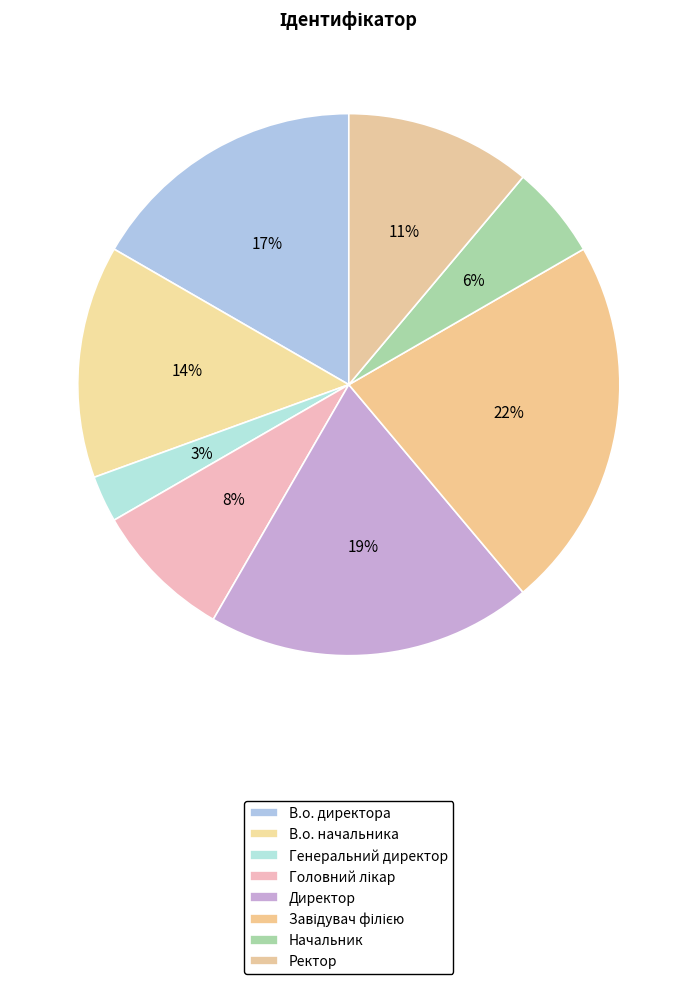

How much of the chart is everything except Директор?

80.6%